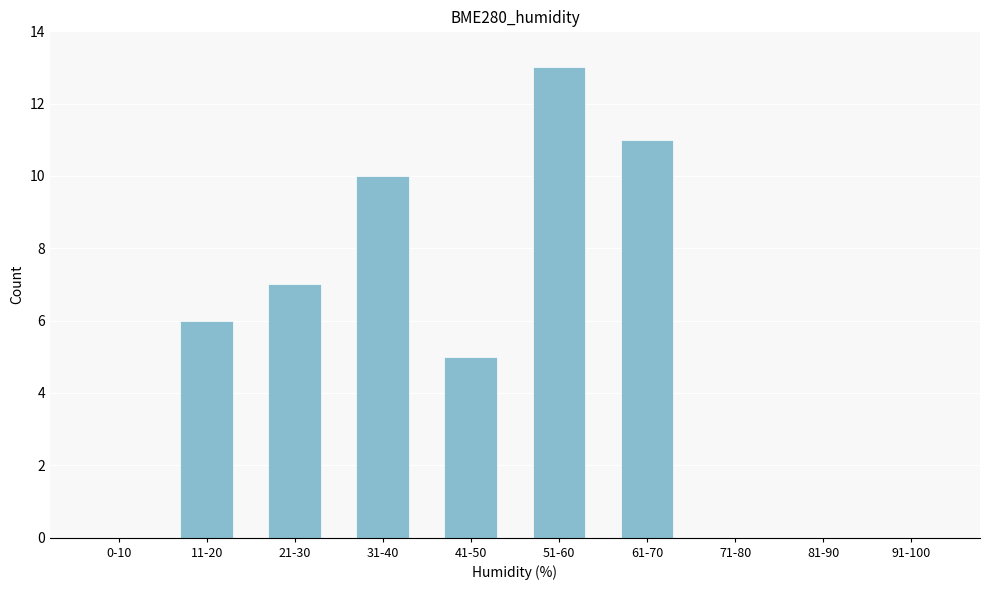

What is the sum of the values at 71-80 and 41-50?

5